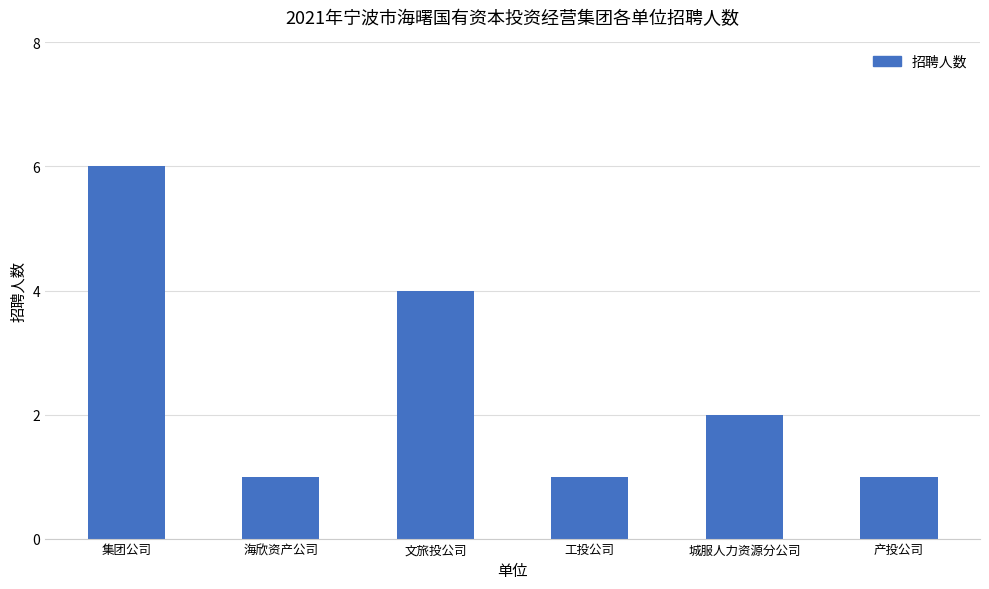

What is the label of the 3rd bar from the left?

文旅投公司